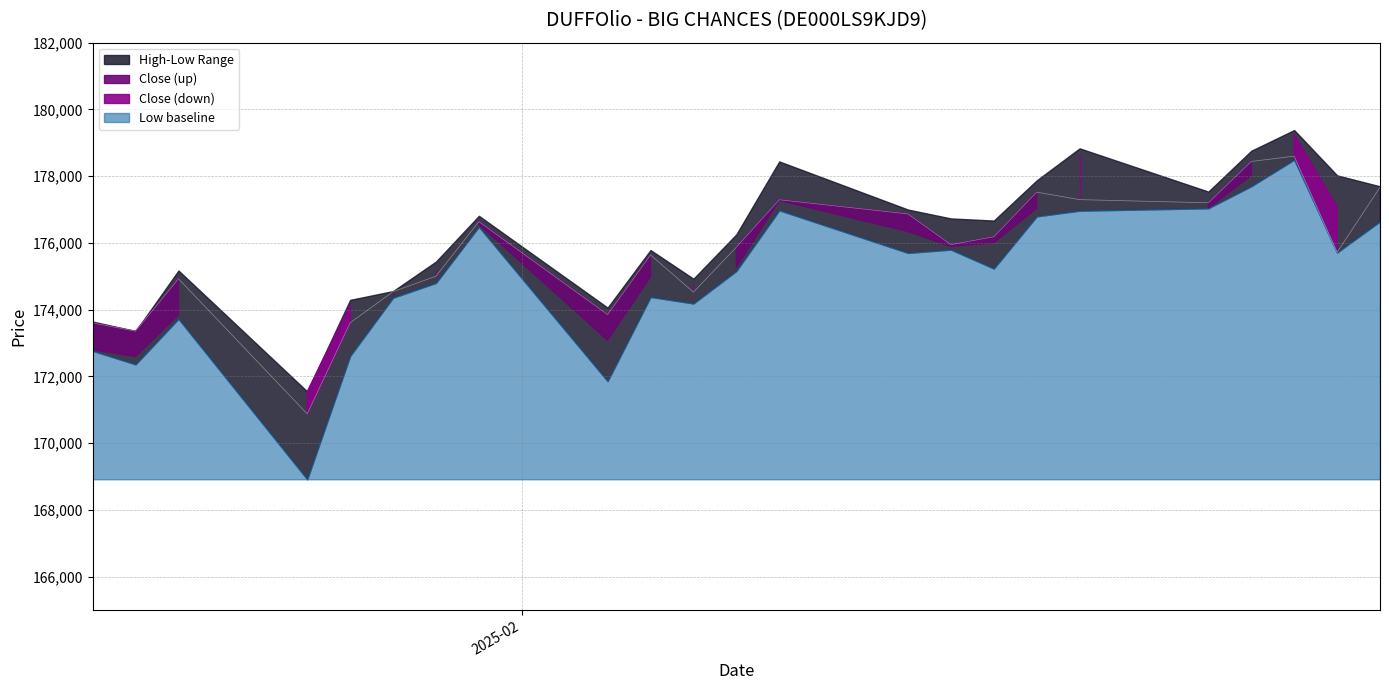

Rank the series at 30.01.2025 from lowest to highest value.

Low, Close, Open, High